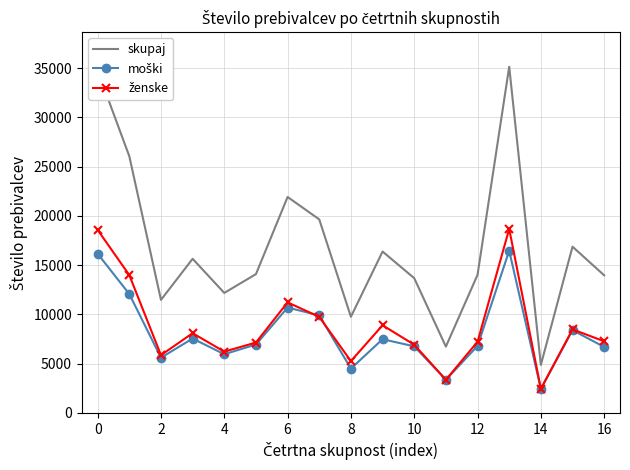

Which series has the widest spread of values?

skupaj